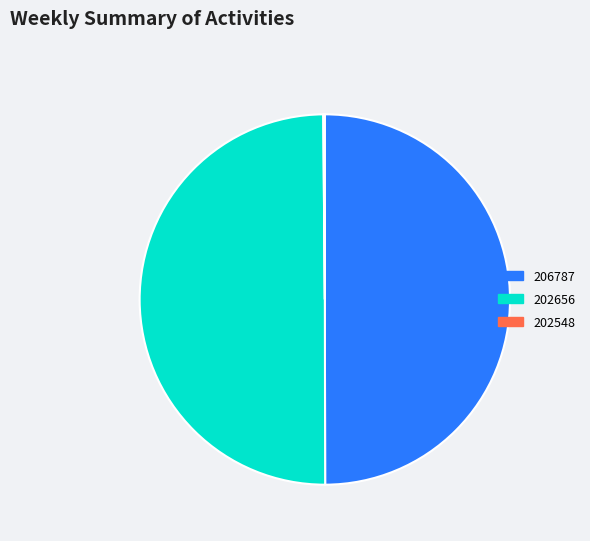

Approximately how many times larger is the value at 202656 compared to 206787?

1.0